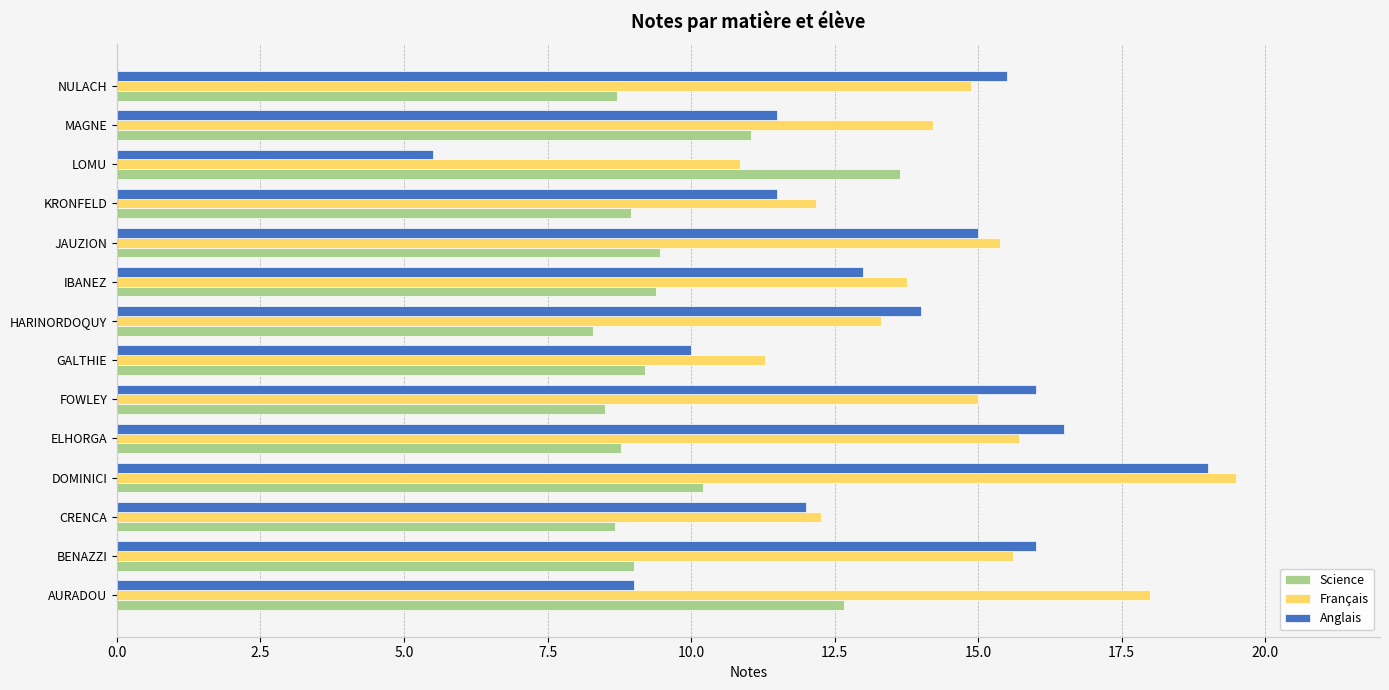

What is the minimum value shown in the chart?

5.5